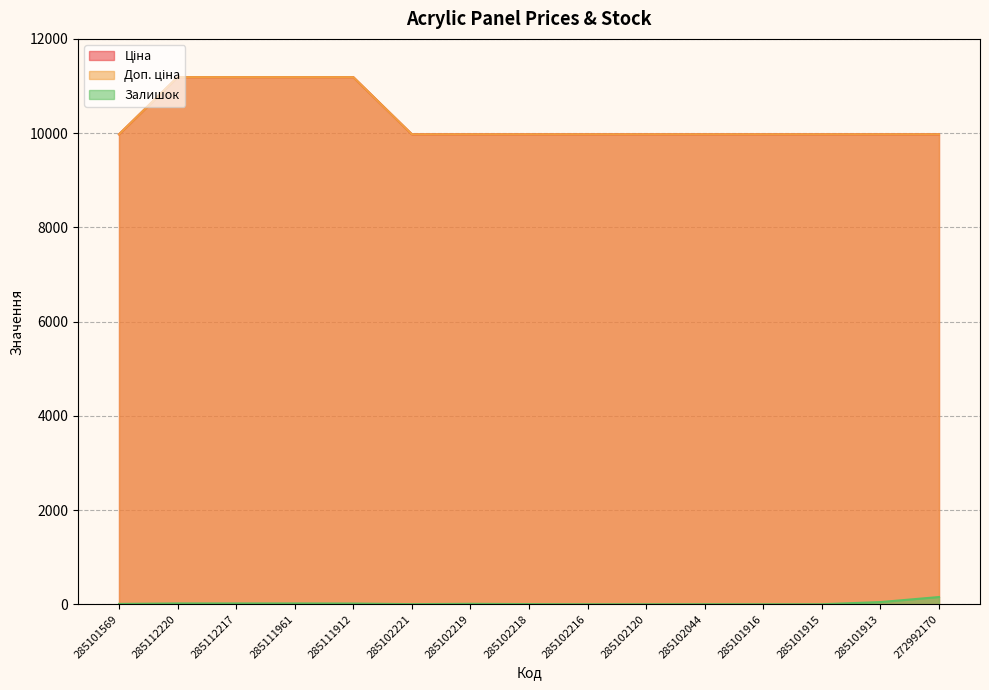

True or false: Ціна and Доп. ціна cross at least once.

False